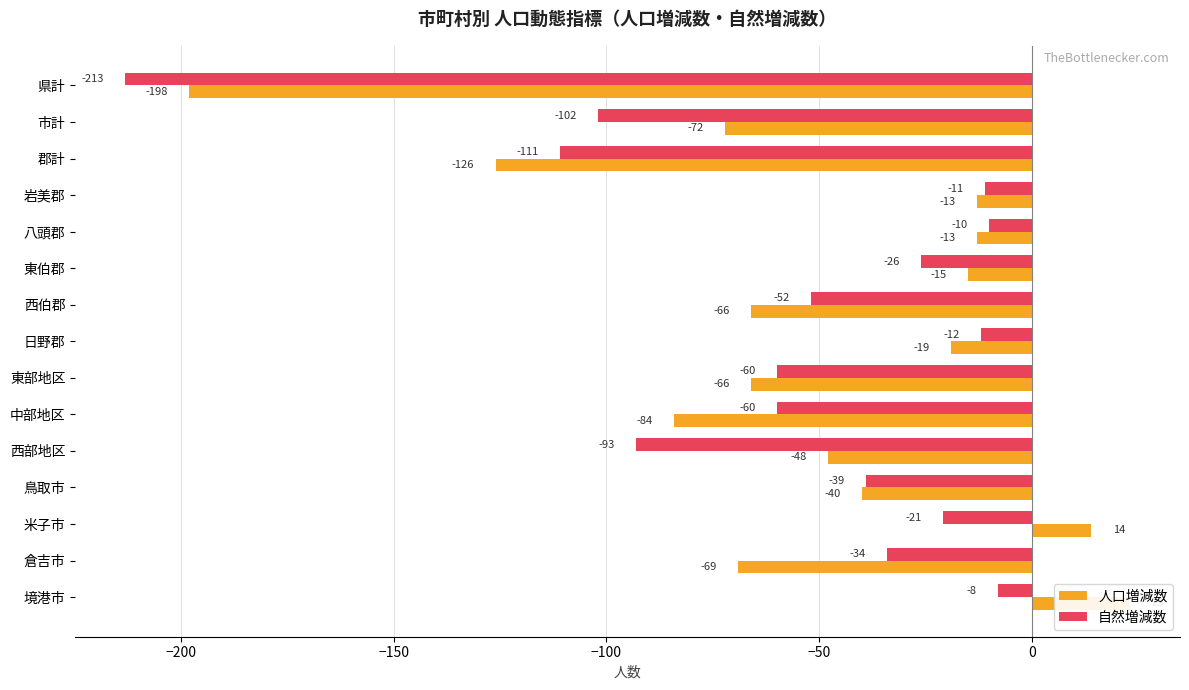

How many bars are there in total?

30